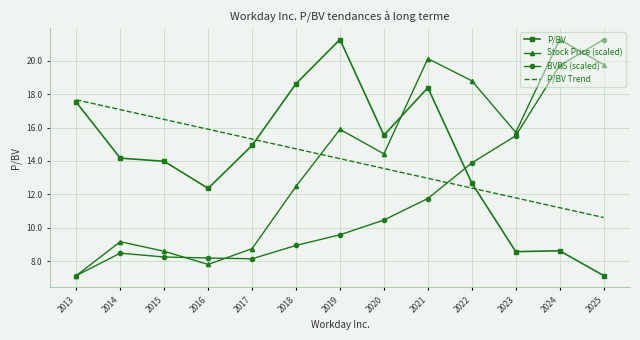

What is the difference between the highest and lowest values at 2015?

8.2